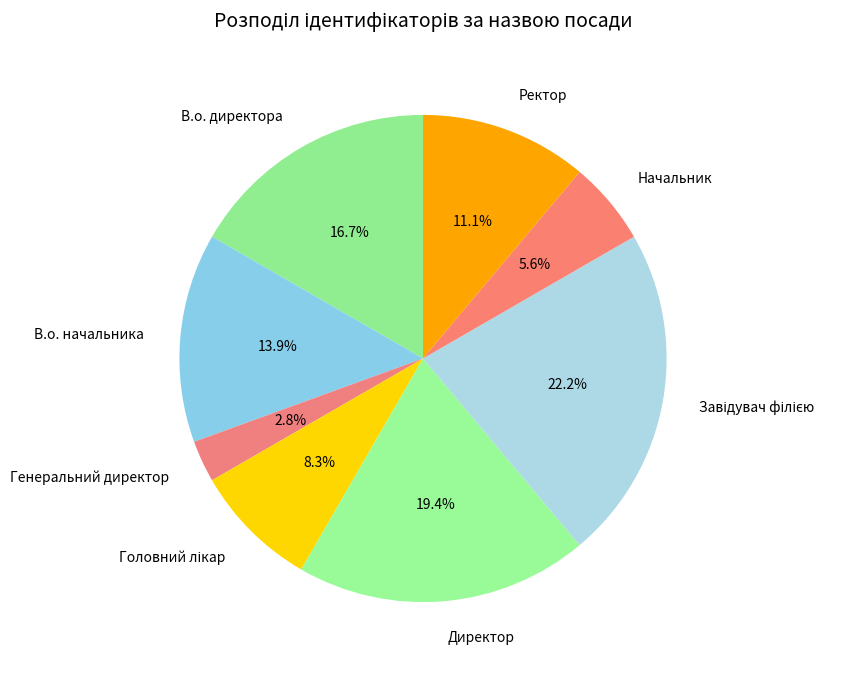

True or false: В.о. директора accounts for 17% of the total.

True